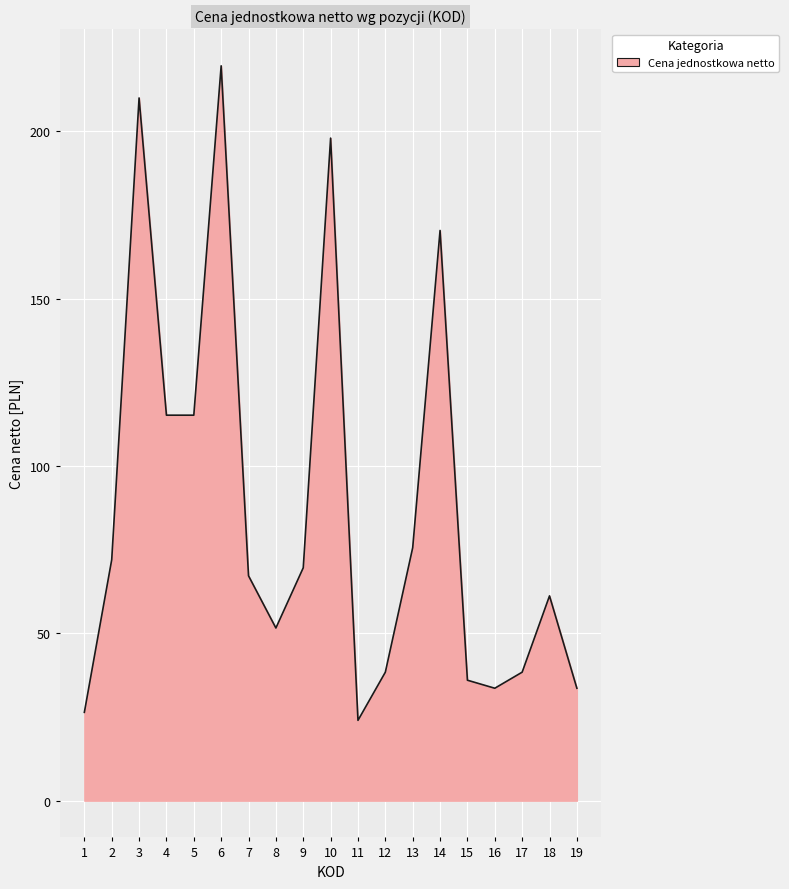

True or false: the data shows 38.4 at 17.

True